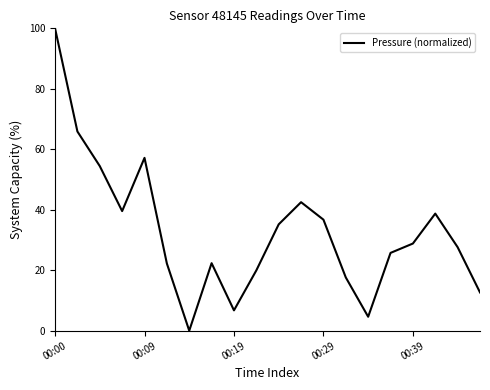

What is the greatest value displayed?

100.0